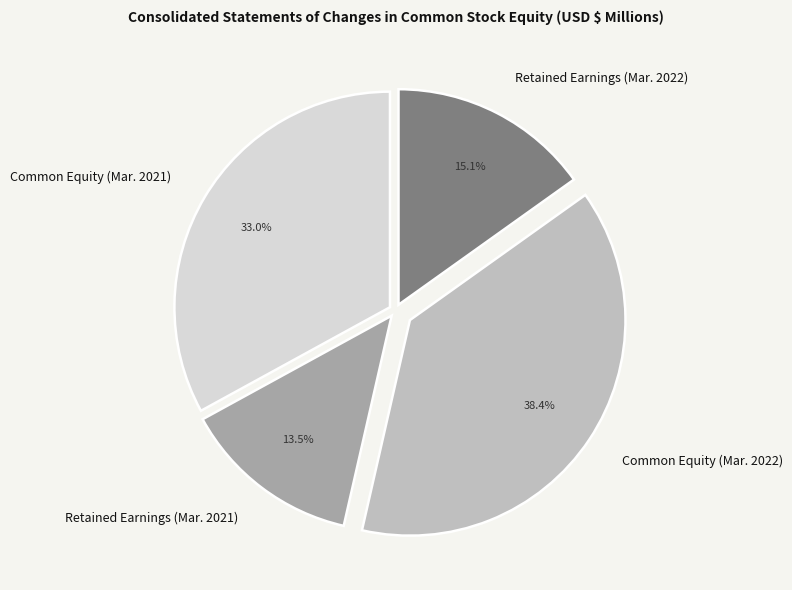

Approximately how many times larger is the value at Common Equity (Mar. 2021) compared to Retained Earnings (Mar. 2022)?

2.2